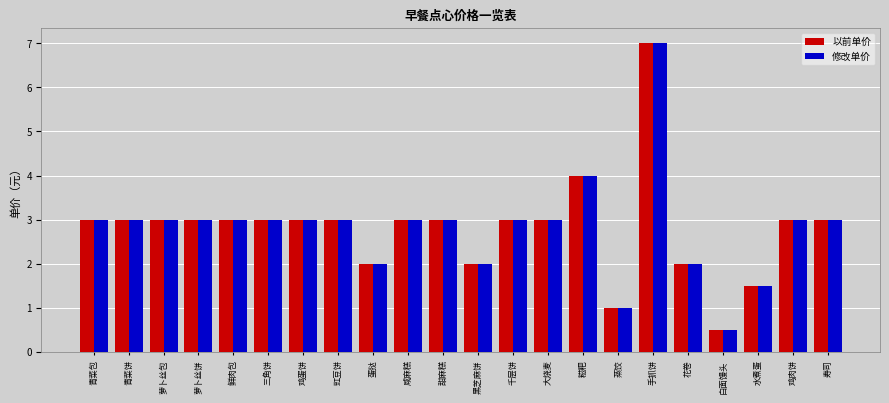

How many groups of bars are there?

22